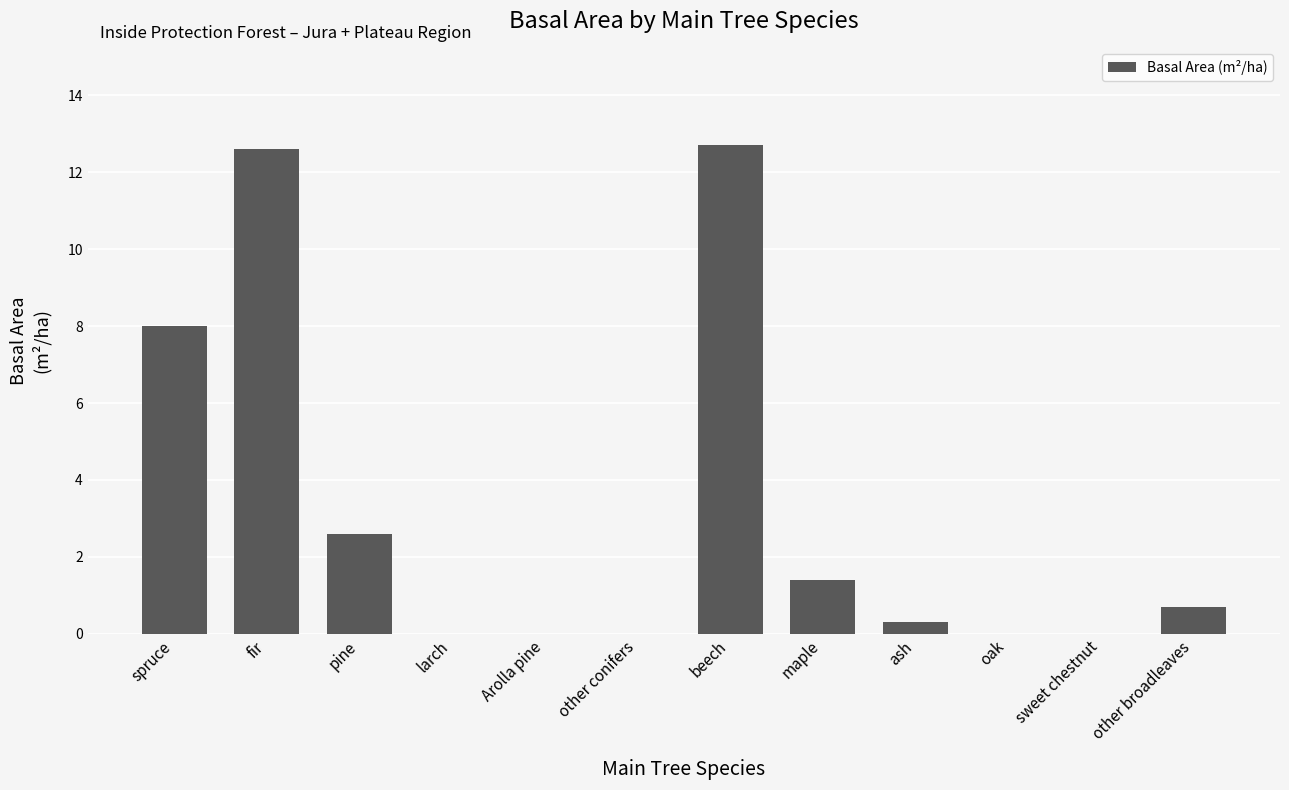

What is the sum of the values at other broadleaves and fir?

13.3